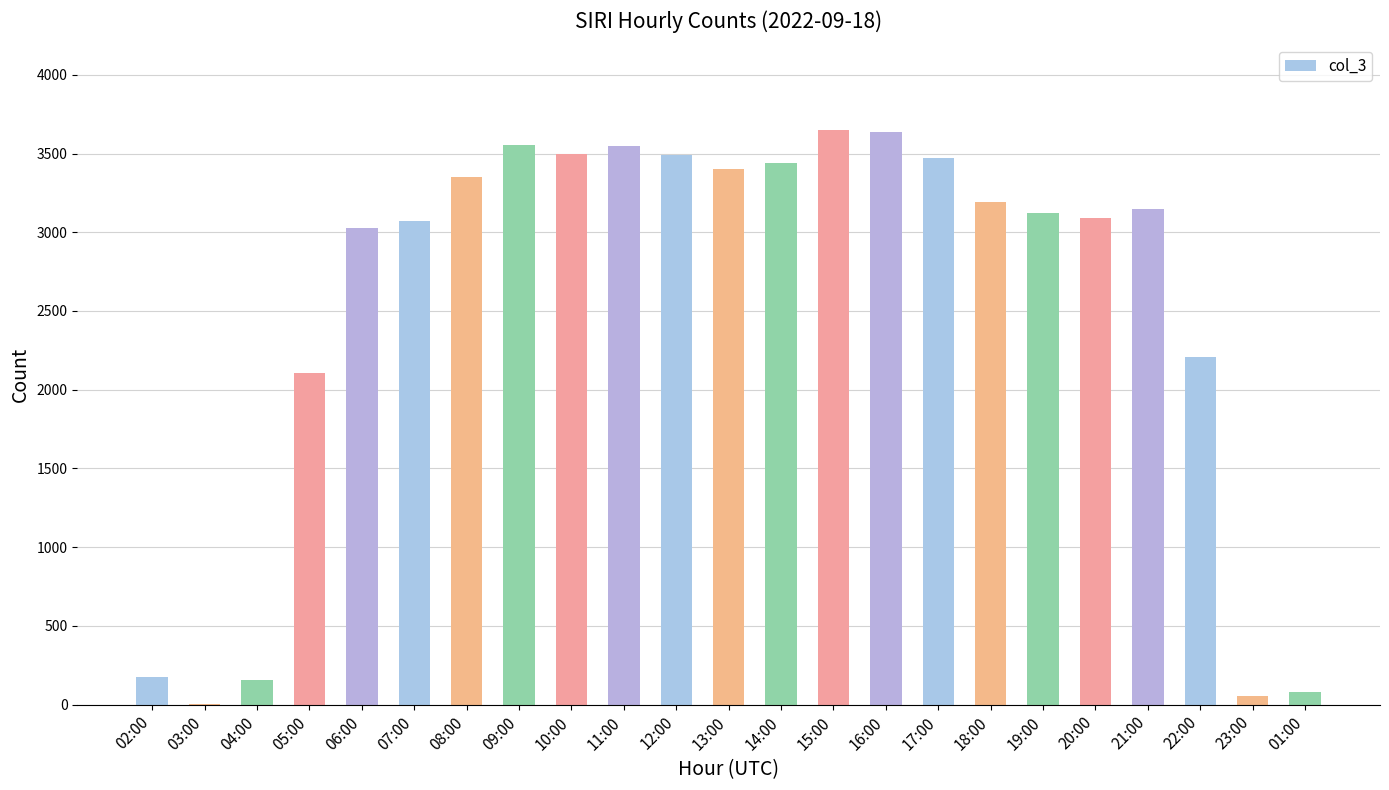

Are the bars horizontal?

No